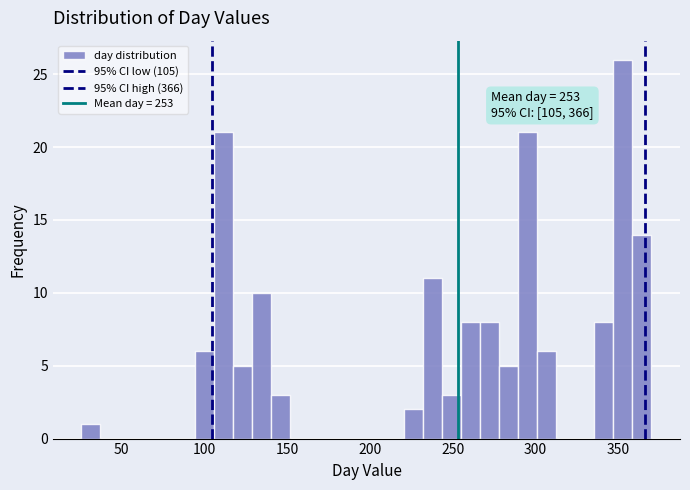

Around what value on the x-axis is the tallest bar? Give the approximate position of its centre, as read against the axis.

355